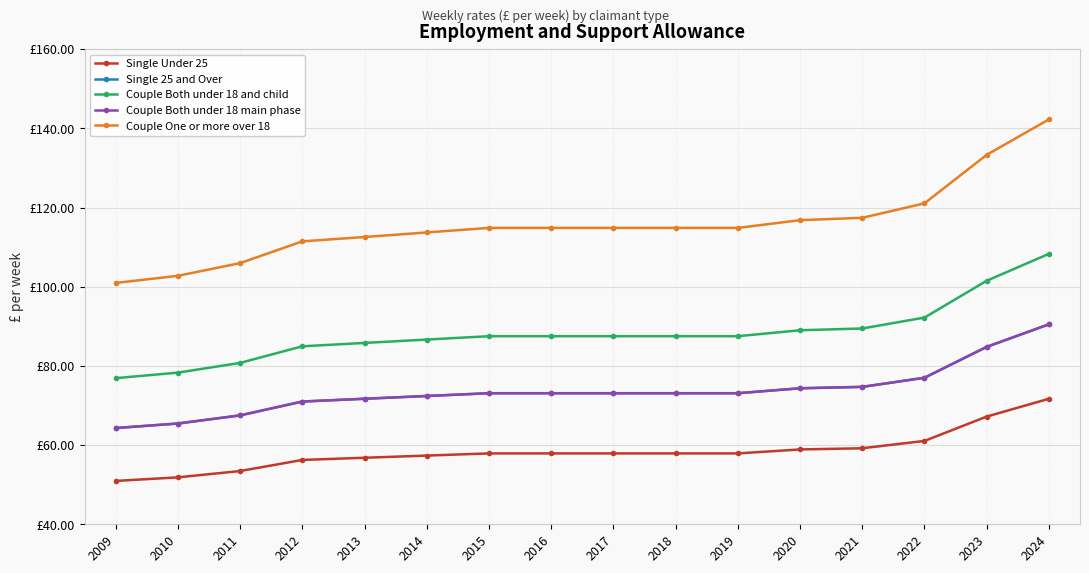

True or false: Couple Both under 18 main phase and Couple Both under 18 and child cross at least once.

False